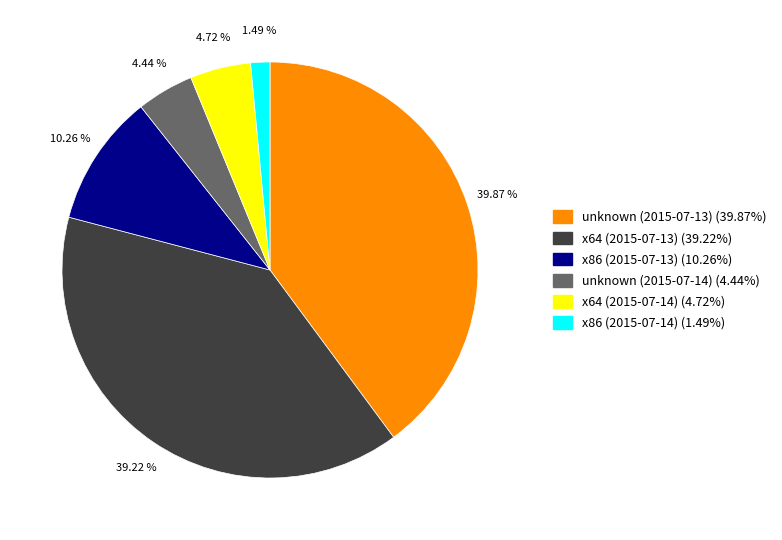

The x64 (2015-07-14) slice represents 5% of the pie. True or false?

True